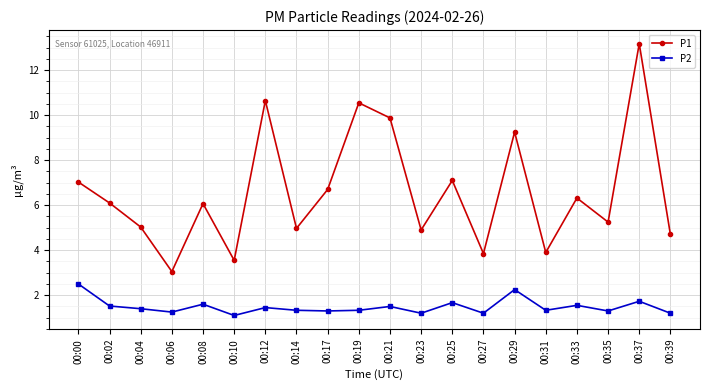

At 00:37, list the series in order from smallest to largest.

P2, P1